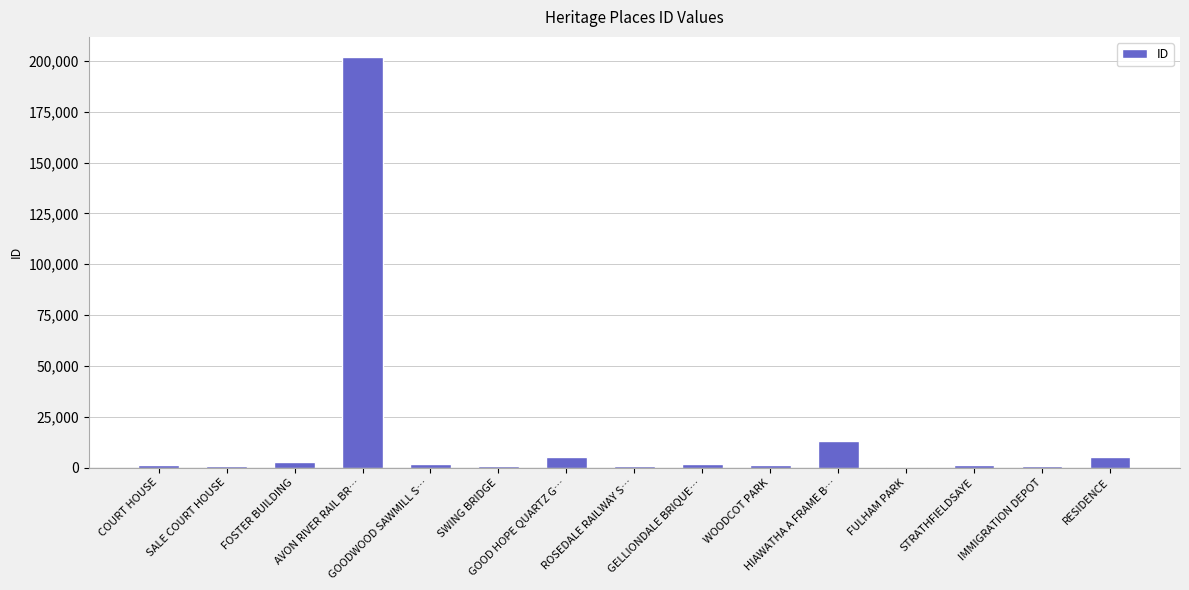

What is the greatest value displayed?

201733